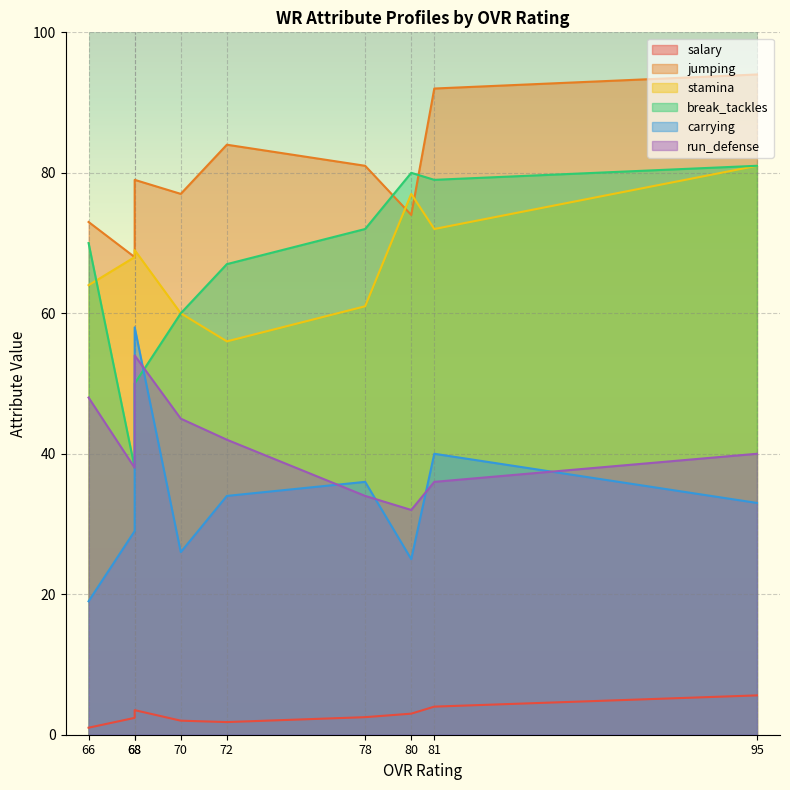

Rank the series at 95 from lowest to highest value.

salary, carrying, run_defense, stamina, break_tackles, jumping